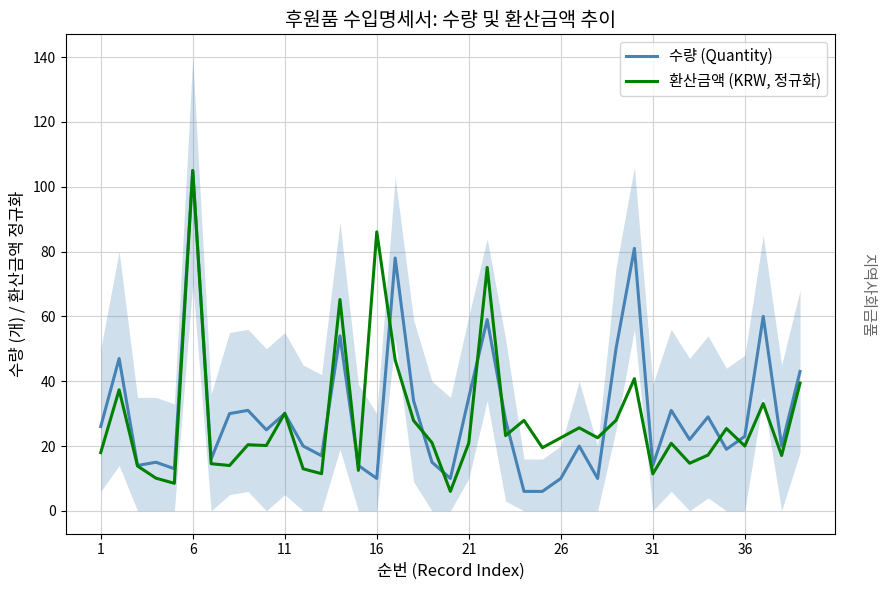

What are all the series names shown in the legend?

수량 (Quantity), 환산금액 (KRW, 정규화)